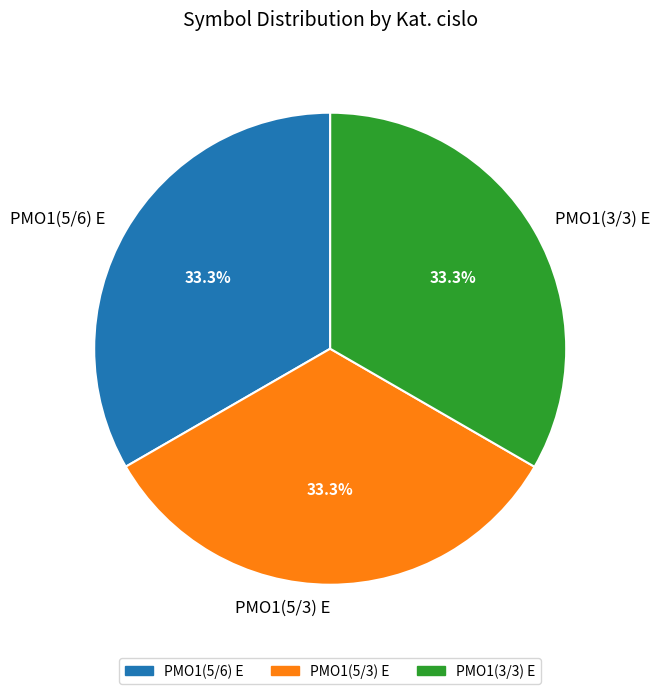

What percentage is NOT represented by PMO1(5/6) E?

66.7%